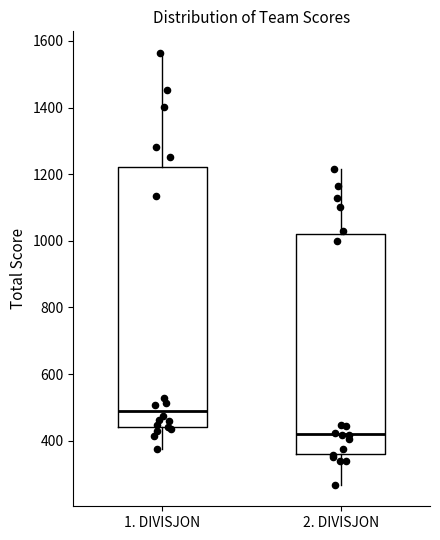

Which box has the lowest median line?

2. DIVISJON